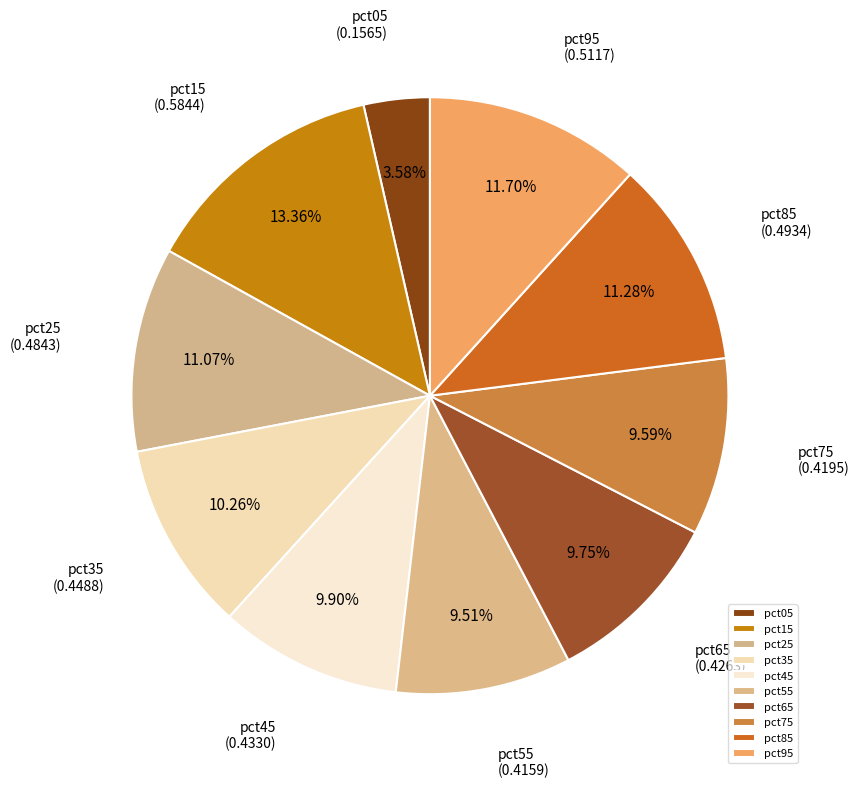

How many slices are in this pie chart?

10